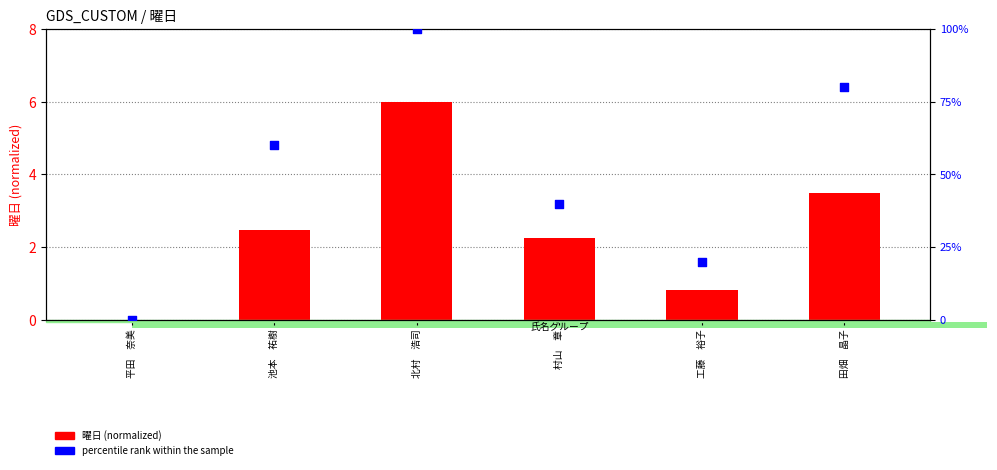

Which series has the largest Y range (max minus min)?

percentile rank within the sample